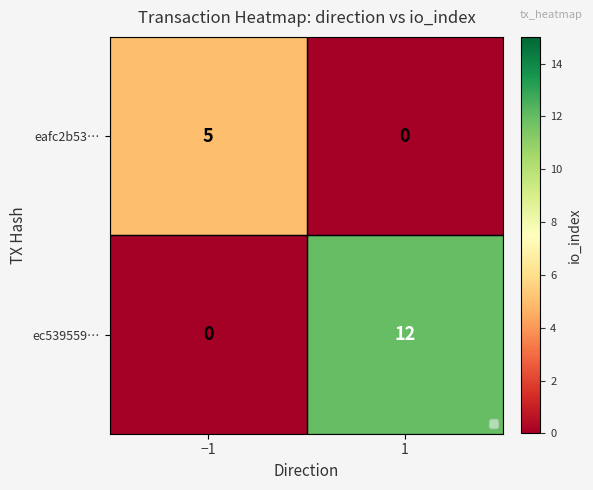

Which series has the largest range (max minus min)?

ec539559…